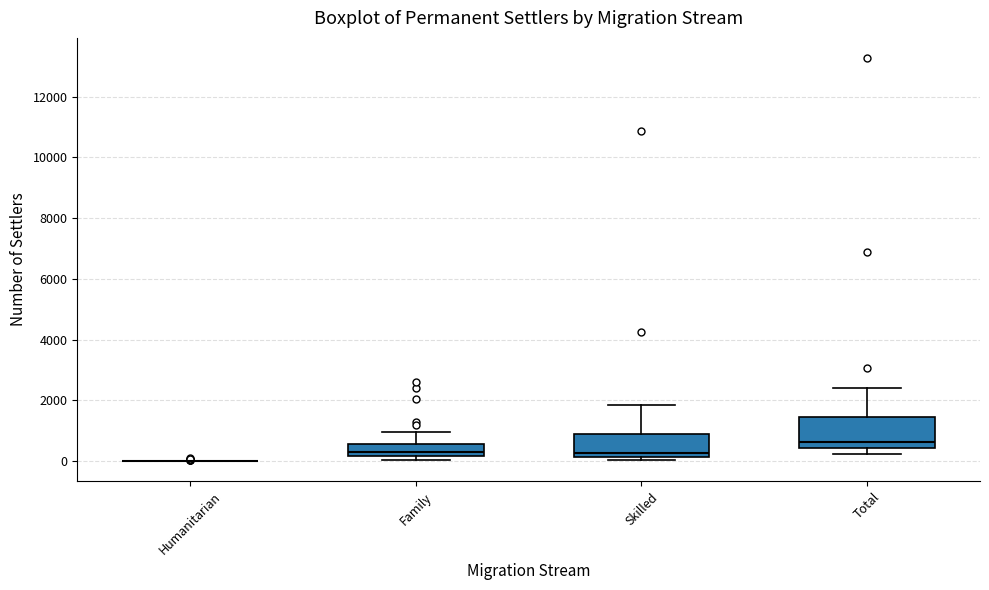

Reading left to right, read every box against the y-axis: the position of its median line, the range the box covers, and the ends of its whiskers. The values are not printed on the chart, so give them approximately, as read against the axis.

Humanitarian: box collapsed to a line at 0, whiskers 0 to 0
Family: median 400, box 200 to 600, whiskers 0 to 1000
Skilled: median 200 (just above the box's lower edge), box 200 to 800, whiskers 0 to 1800
Total: median 600, box 400 to 1400, whiskers 200 to 2400